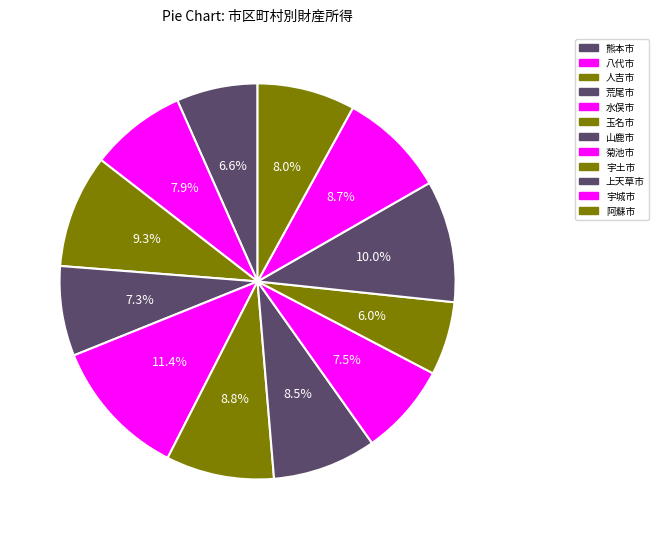

How many slices are in this pie chart?

12